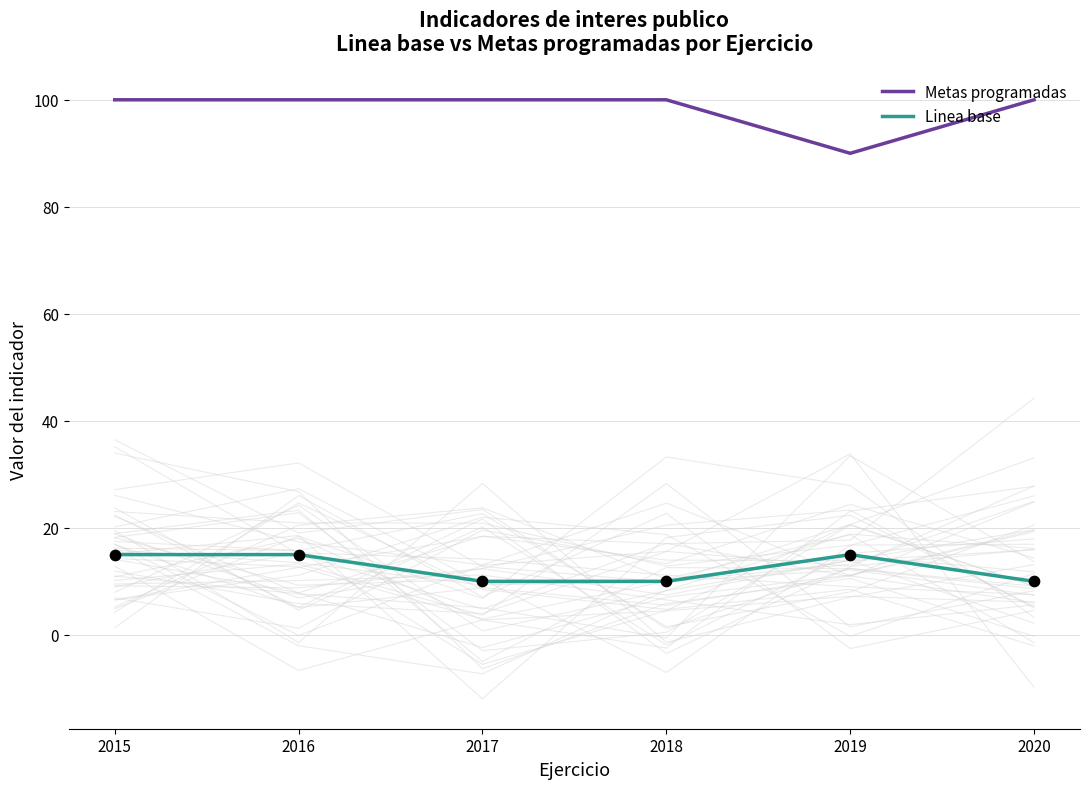

Which series contains the highest Y value?

Metas programadas